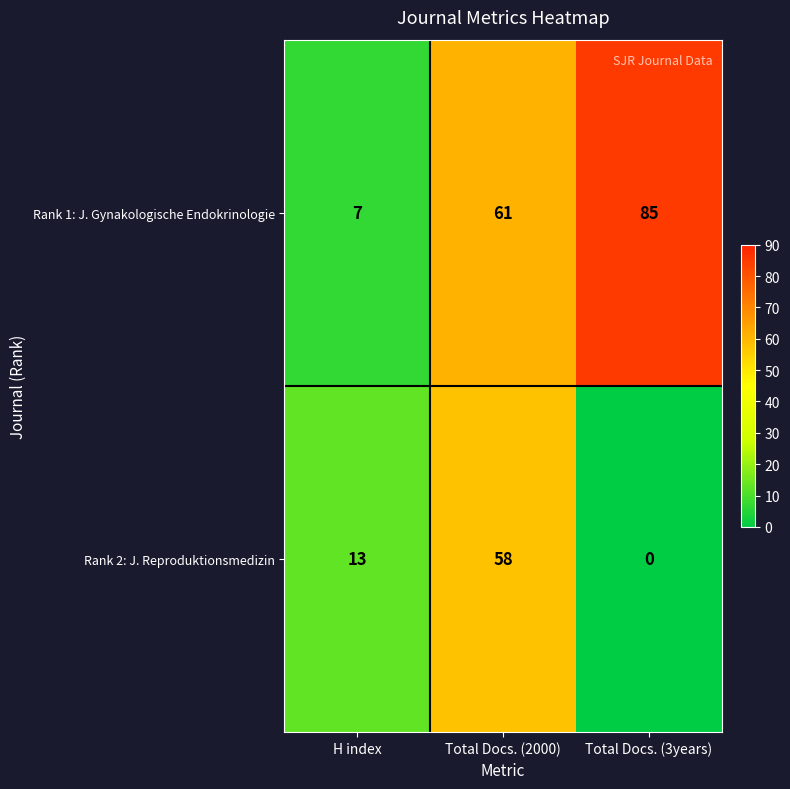

Reading left to right, list all the values displayed in this chart.

Rank 1: J. Gynakologische Endokrinologie: 7	61	85
Rank 2: J. Reproduktionsmedizin: 13	58	0